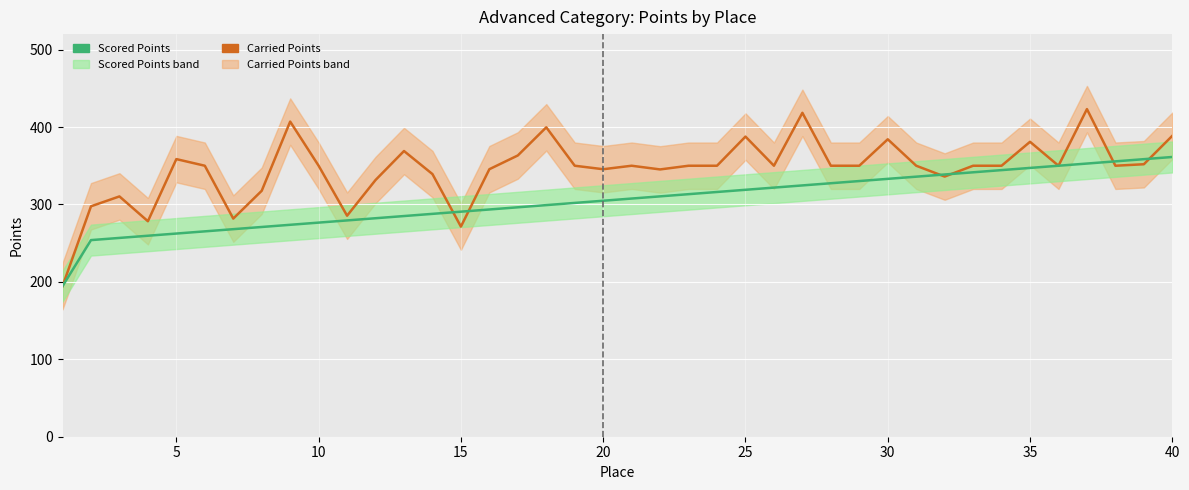

Does the chart display data point markers on the line(s)?

No